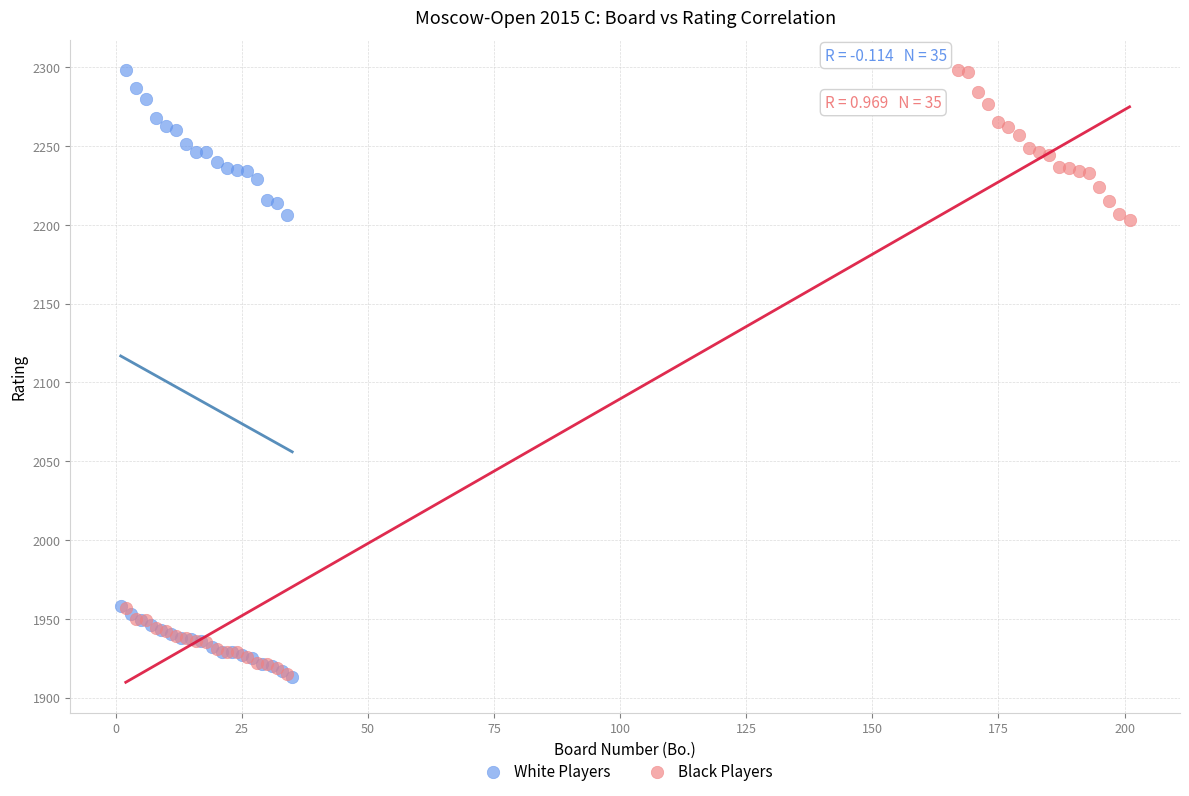

What are all the series names shown in the legend?

White Players, Black Players